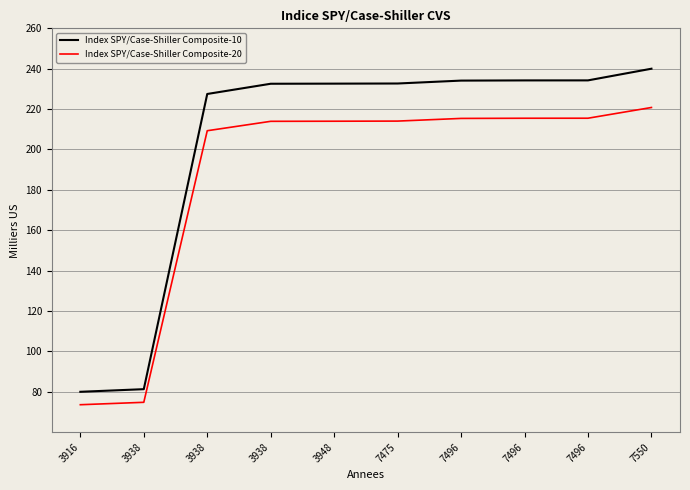

How many distinct data groups are displayed?

2